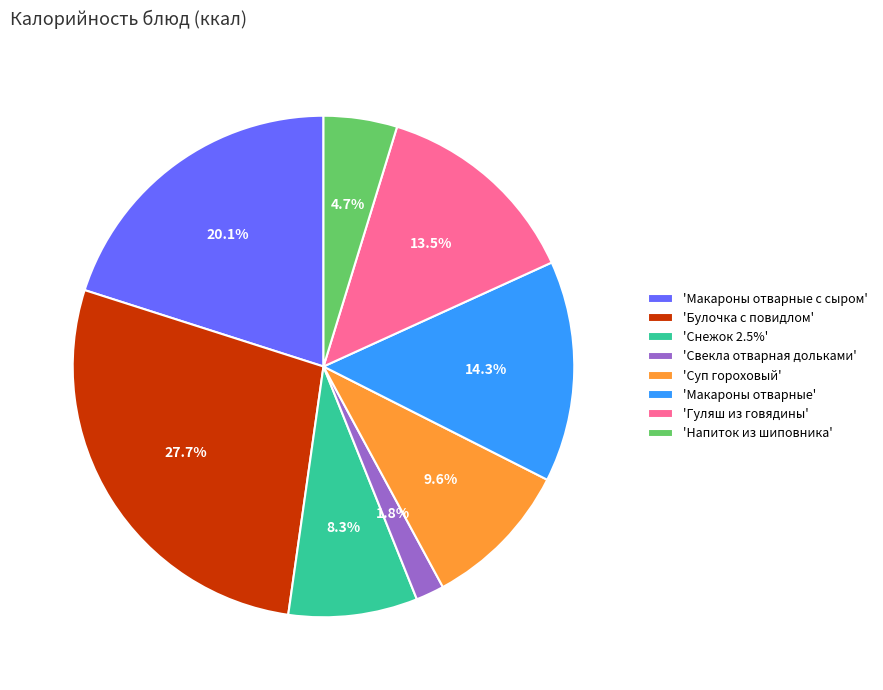

Which has a higher value, 'Макароны отварные' or 'Гуляш из говядины'?

'Макароны отварные'